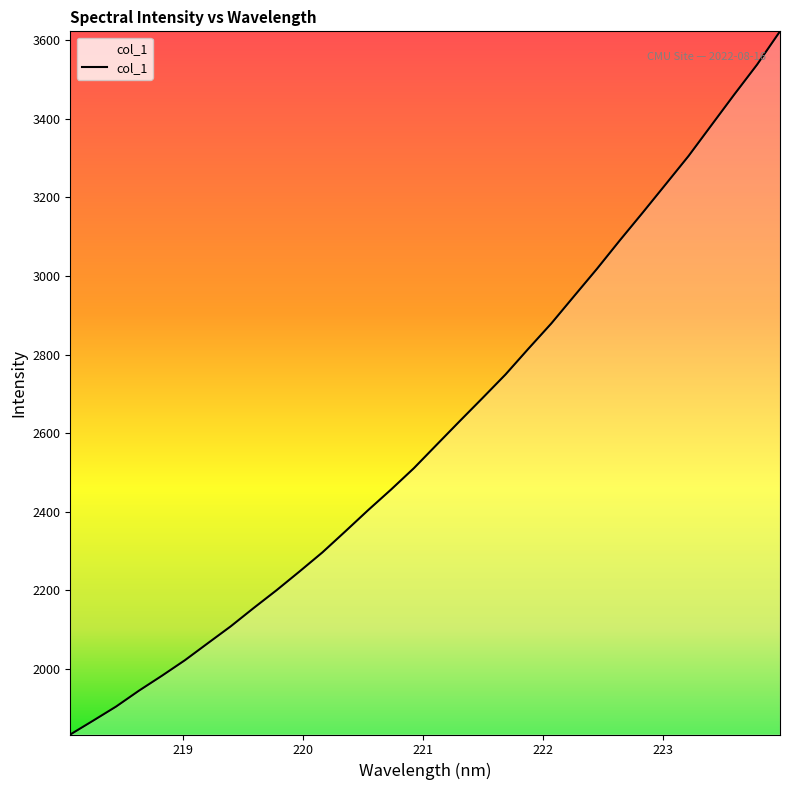

True or false: there are more than 1 points higher than both neighbors.

False